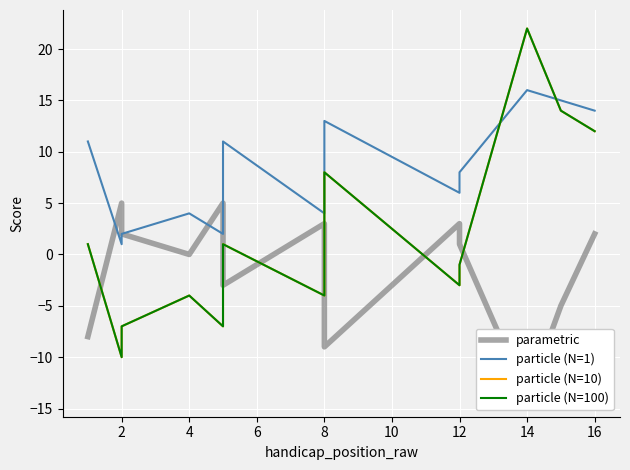

Between 14 and 8, which is larger?

8